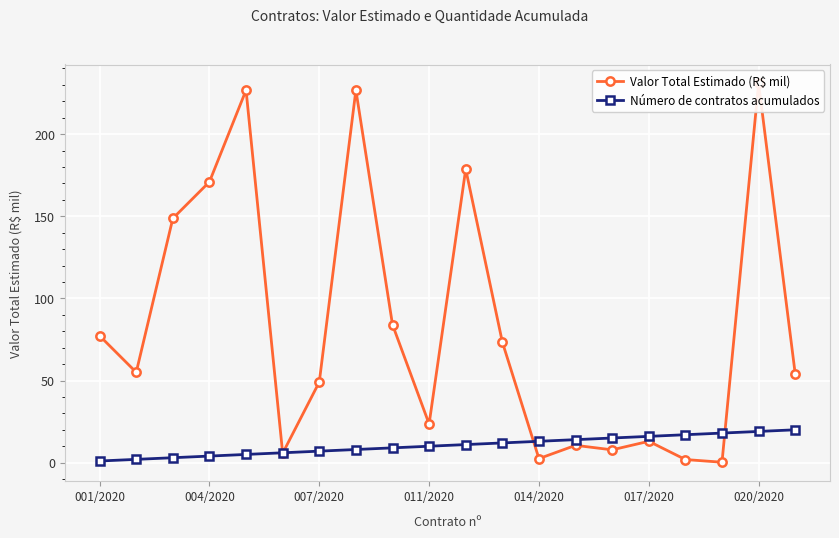

After their last crossing, which series has the higher values: Número de contratos acumulados or Valor Total Estimado (R$ mil)?

Valor Total Estimado (R$ mil)